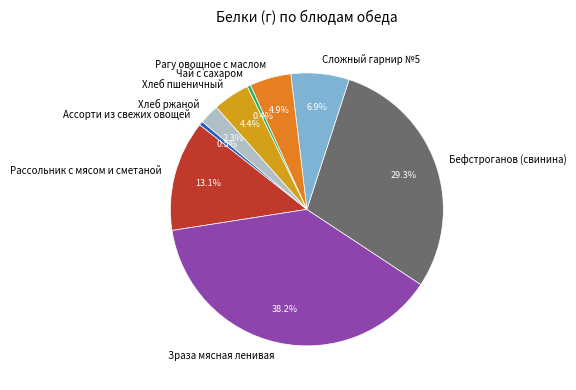

True or false: Зраза мясная ленивая accounts for 46% of the total.

False